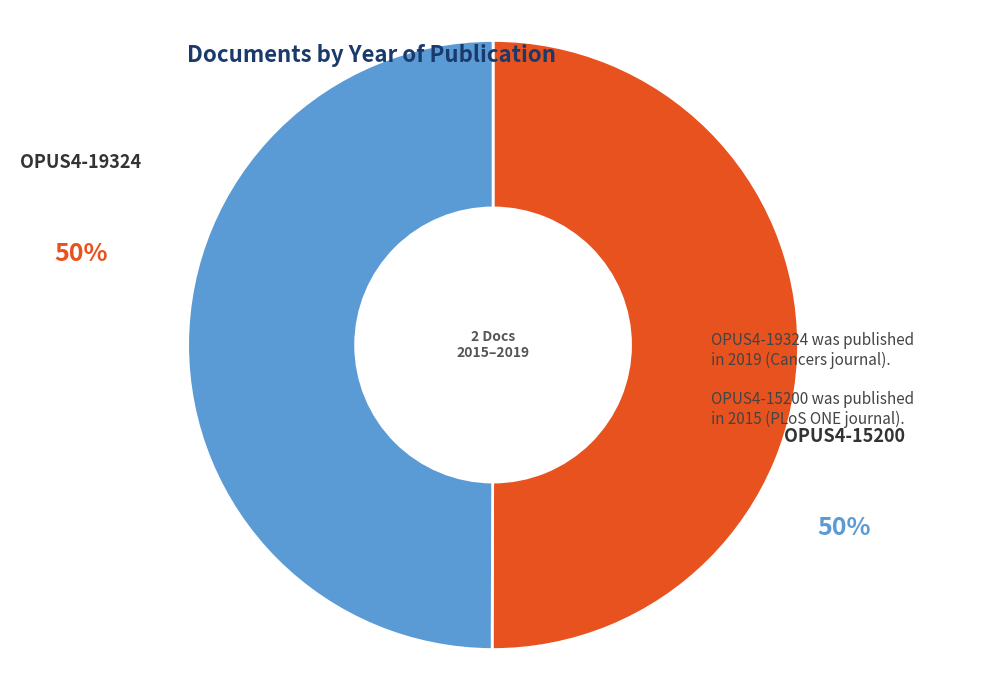

To the nearest percent, what is the average slice percentage?

50%